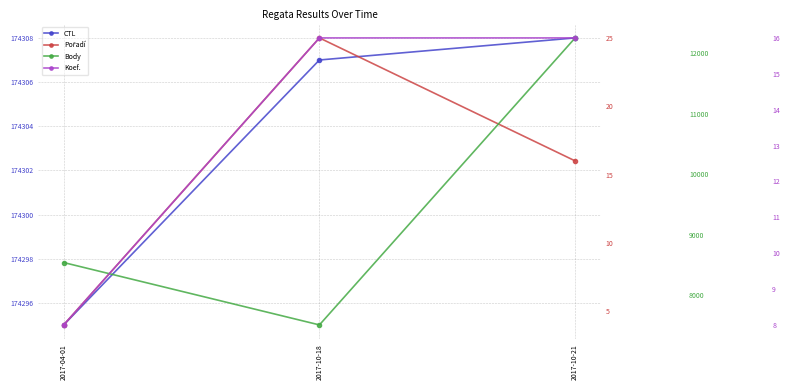

What is the average value of the Body series?

9433